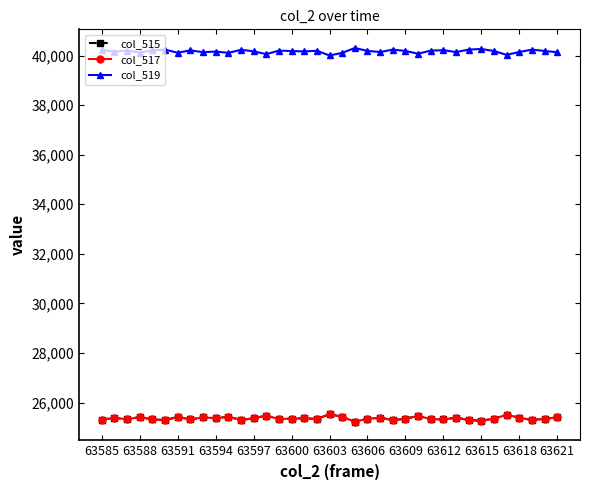

What is the value of the col_515 point at the 1st from the left?

25316